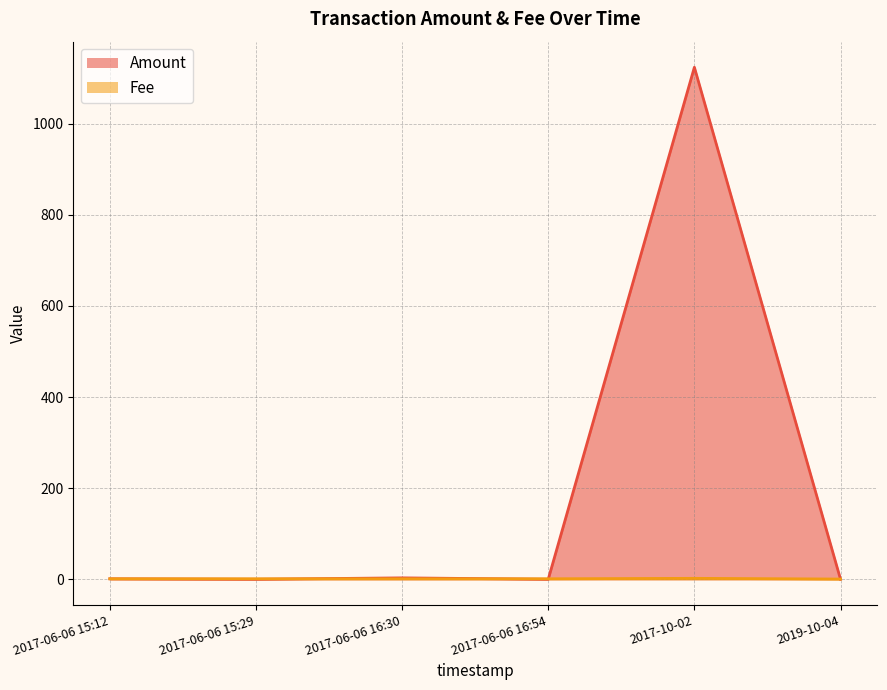

Read the Fee (line) value at 2019-10-04.

0.4